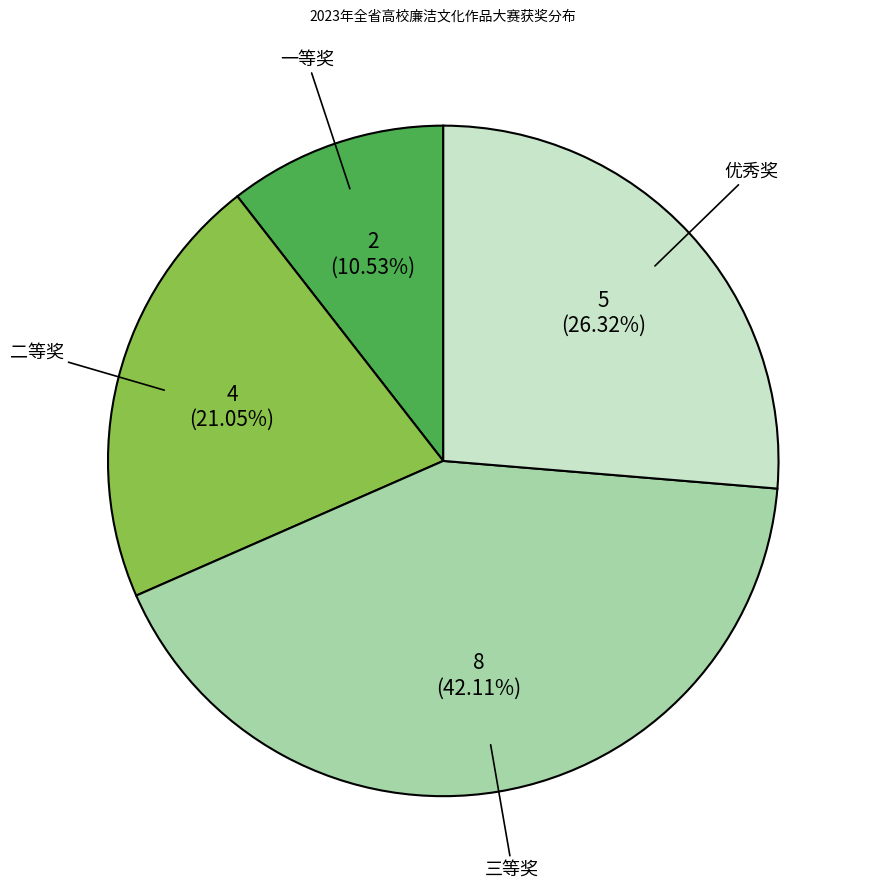

To the nearest percent, what portion does 三等奖 represent?

42%